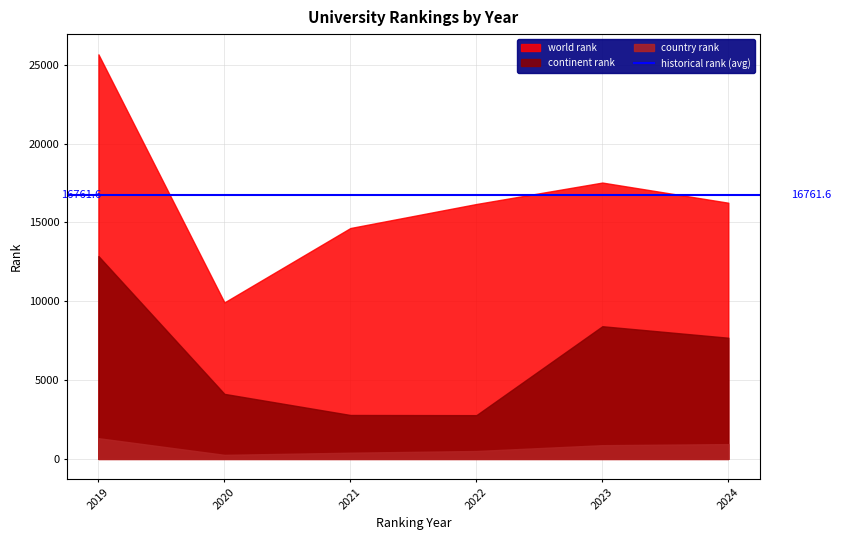

What is the difference between the maximum and minimum values in the country rank series?

1057